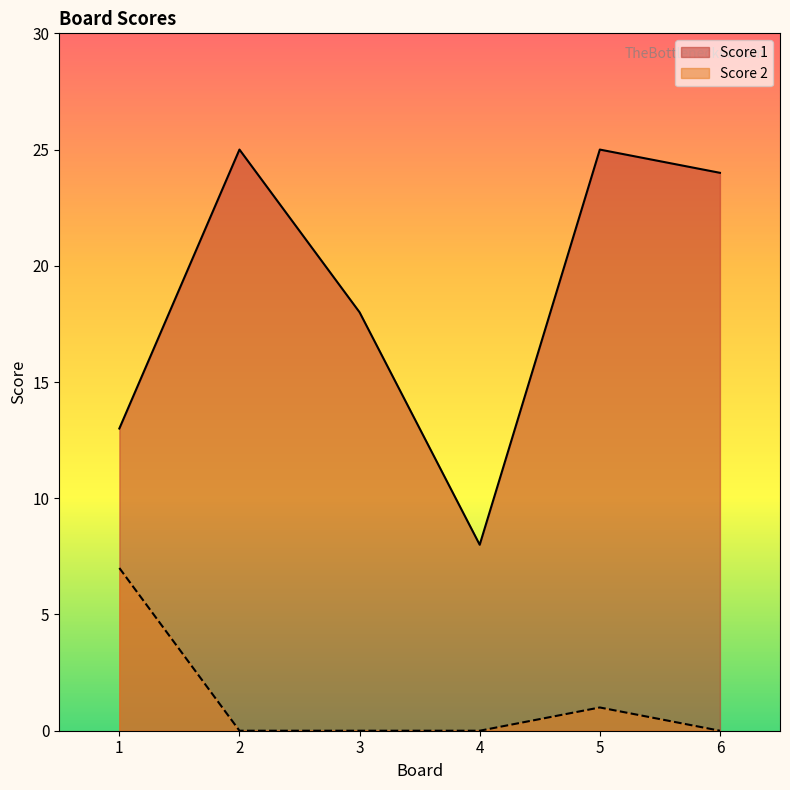

What is the value of the Score 1 point at the 3rd from the left?

18